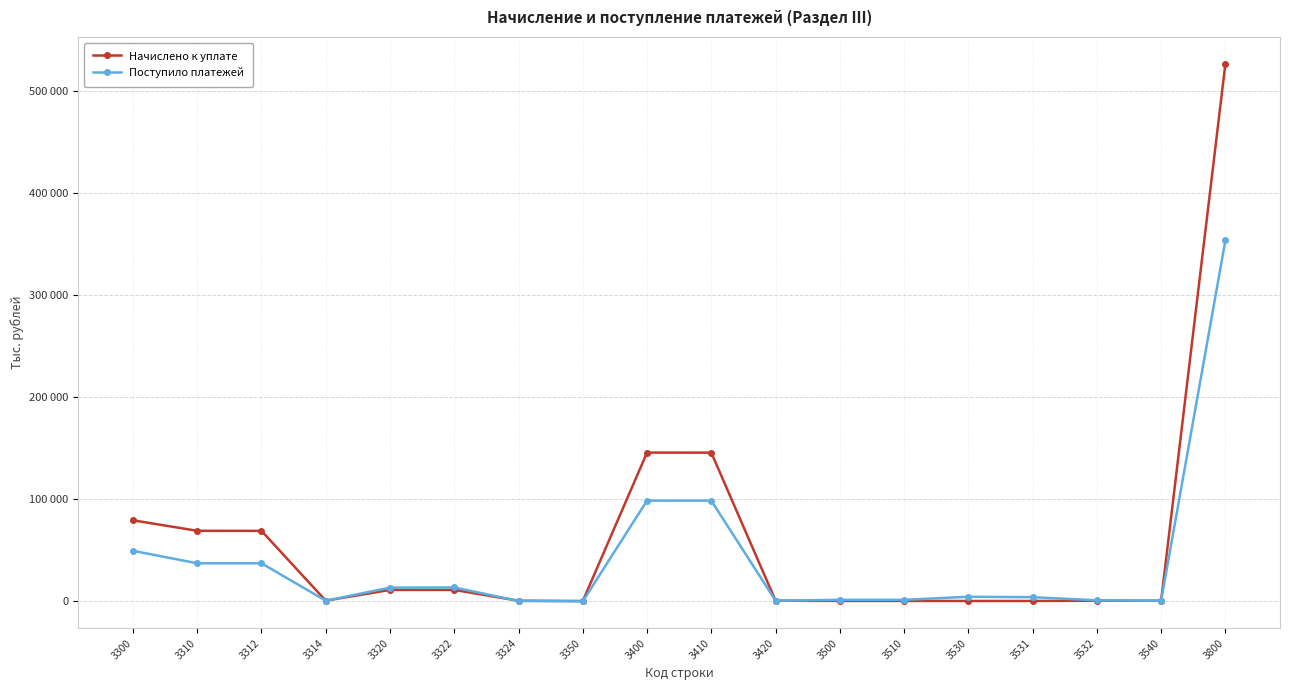

List the series in order of their overall mean, lowest first.

Поступило платежей, Начислено к уплате